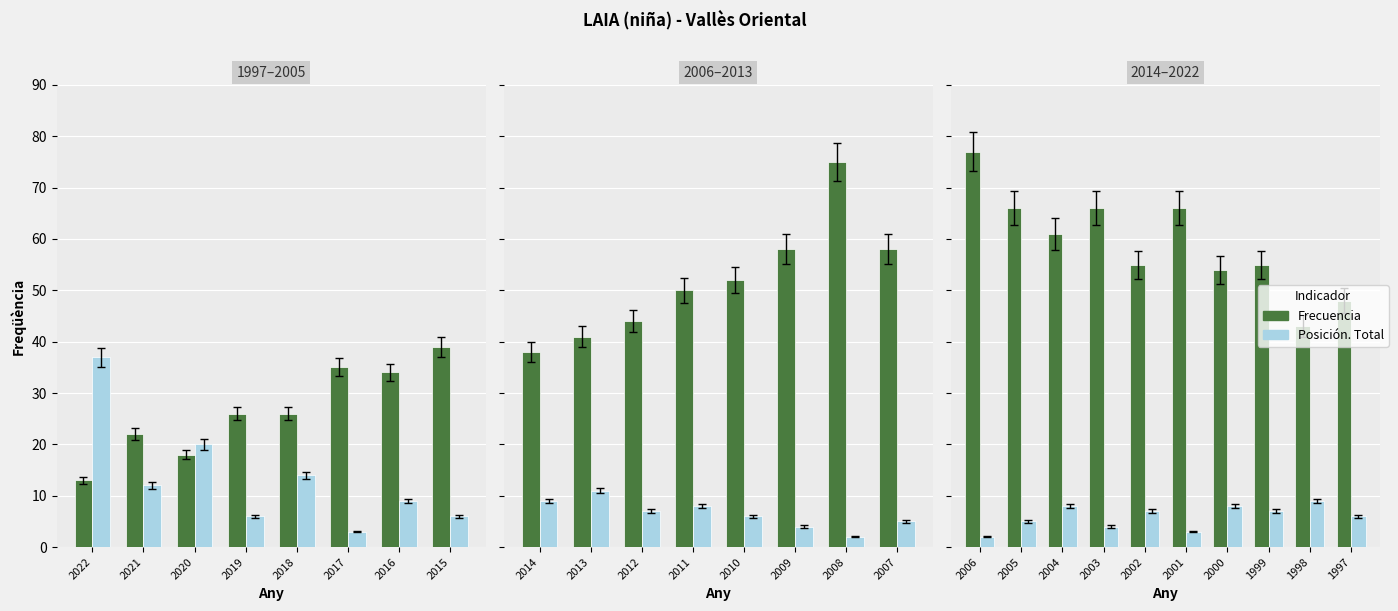

List the series in order of their overall mean, highest first.

Frecuencia, Posición. Total